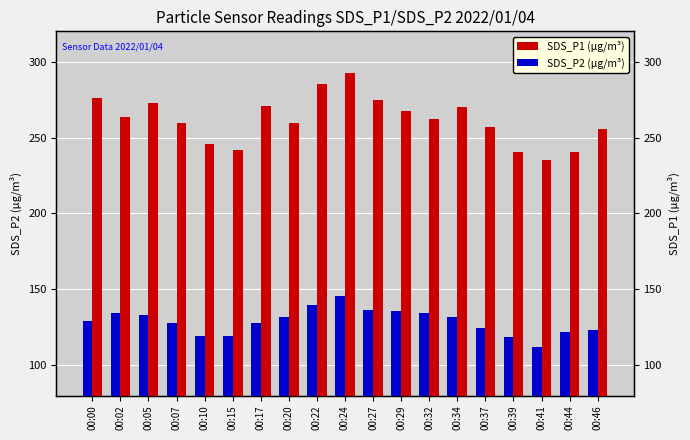

What is the average value of the SDS_P2 (µg/m³) series?

128.7